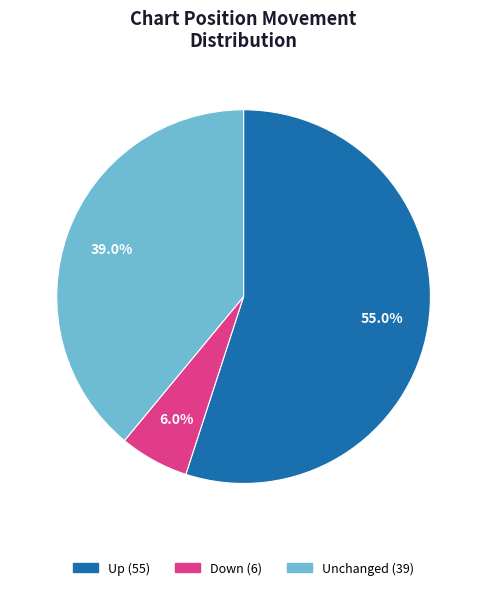

Is there a majority slice in this chart?

Yes